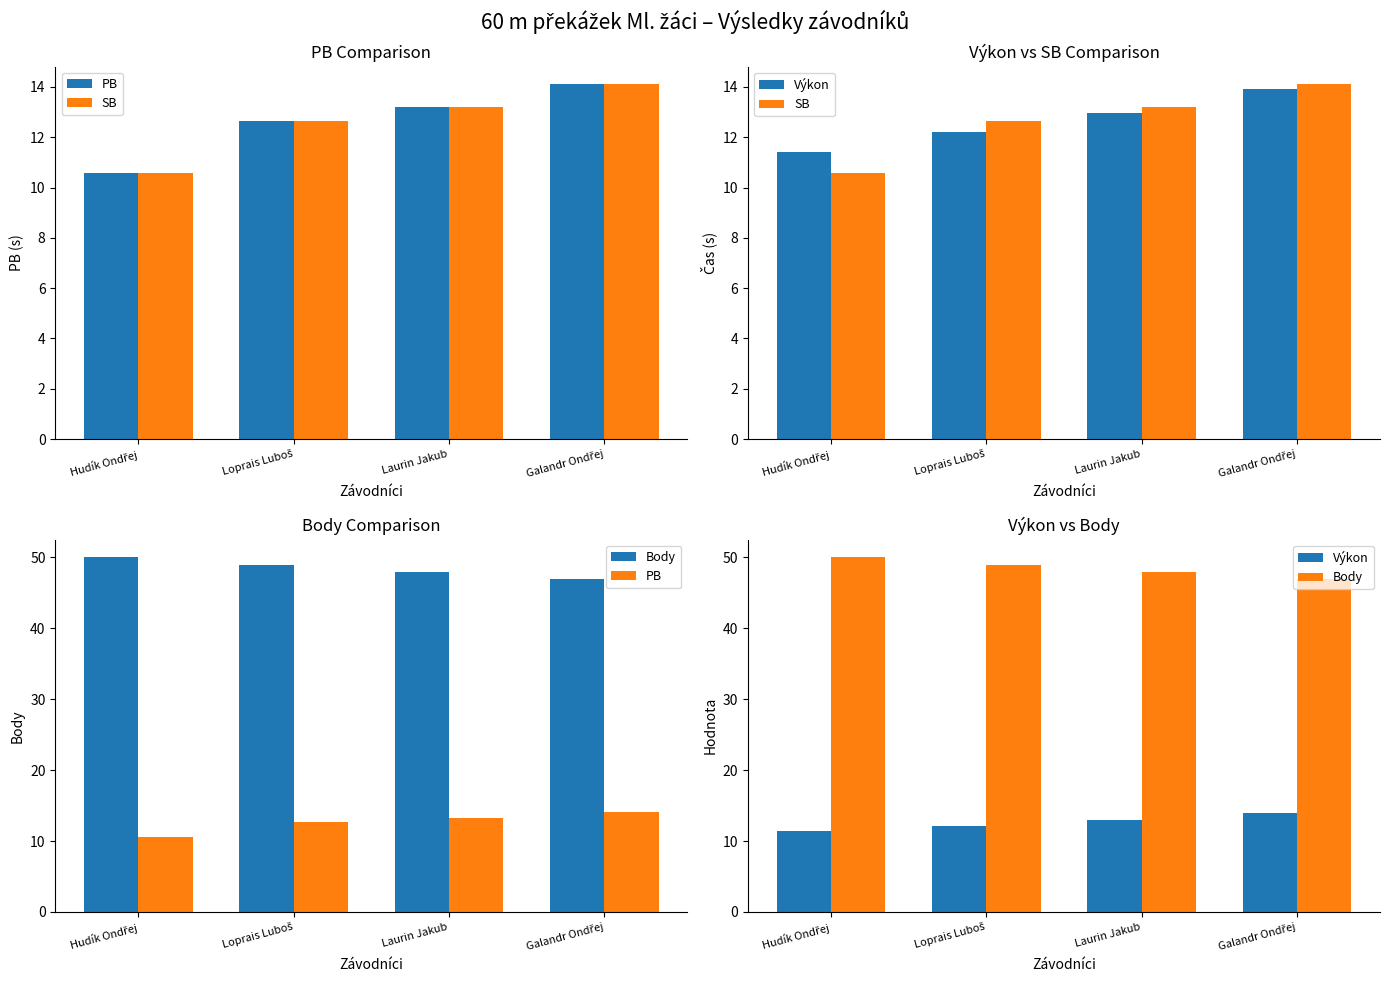

What is the label of the 2nd bar from the right?

Laurin Jakub